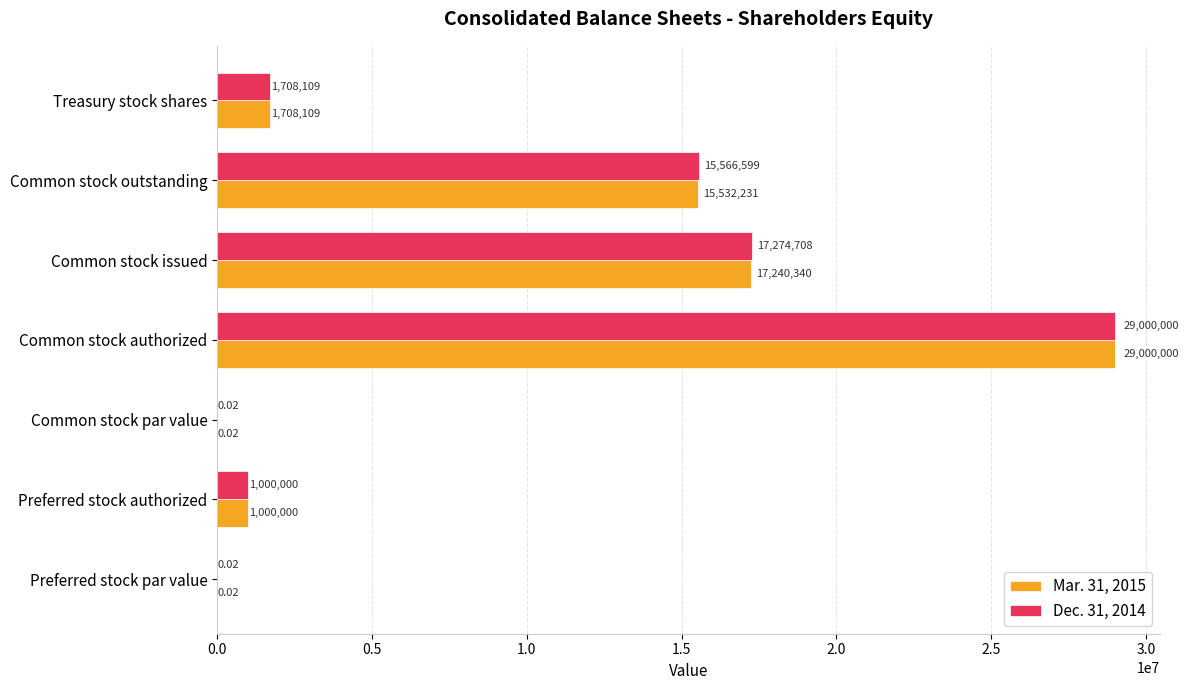

What is the sum of the Mar. 31, 2015 values at Treasury stock shares and Common stock par value?

1708109.0